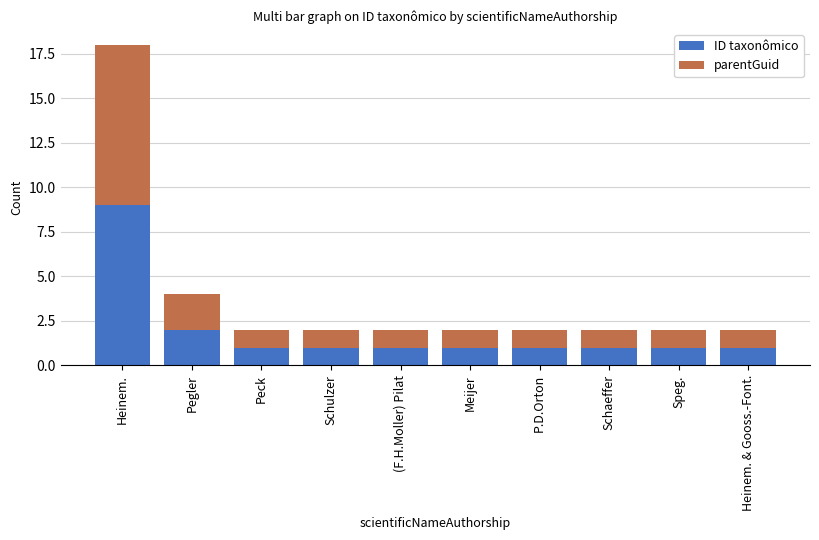

What is the sum of all ID taxonômico values?

19